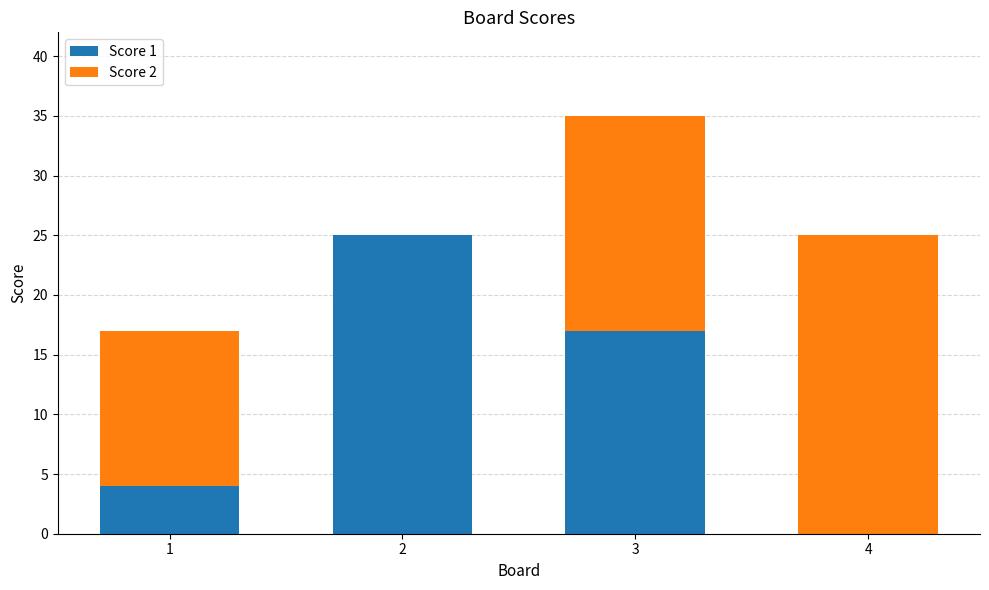

True or false: Score 1 has a value of 17 at 3.

True